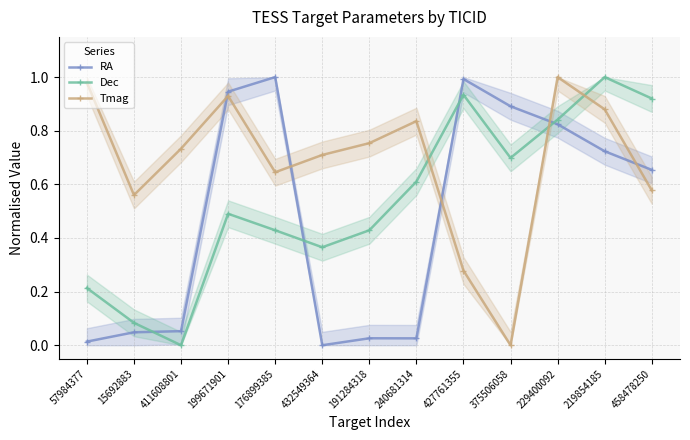

What is the sum of all Tmag values?

8.9